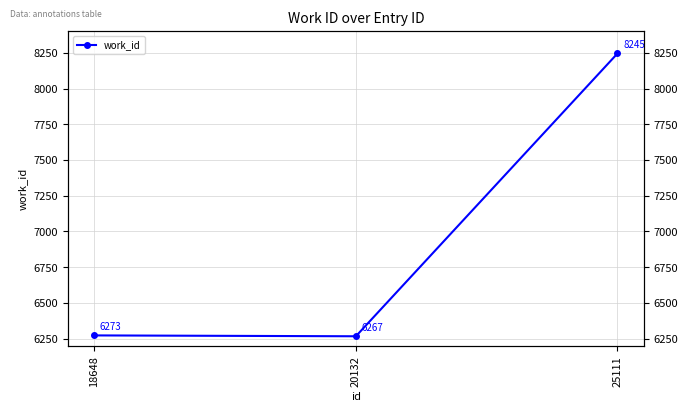

What is the ratio of the value at 25111 to the value at 20132?

1.3